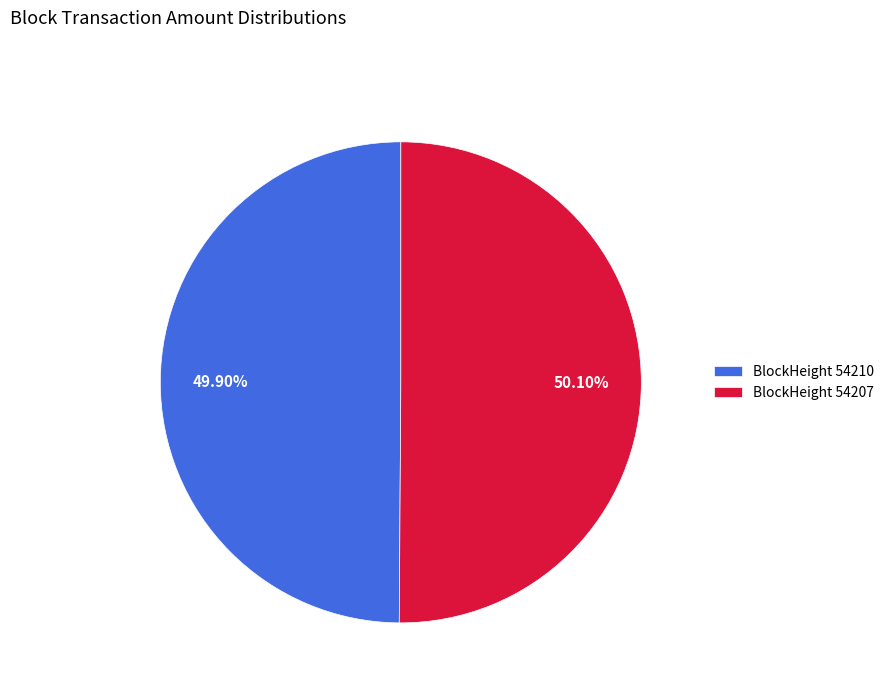

Is there any slice that represents more than half of the pie?

Yes